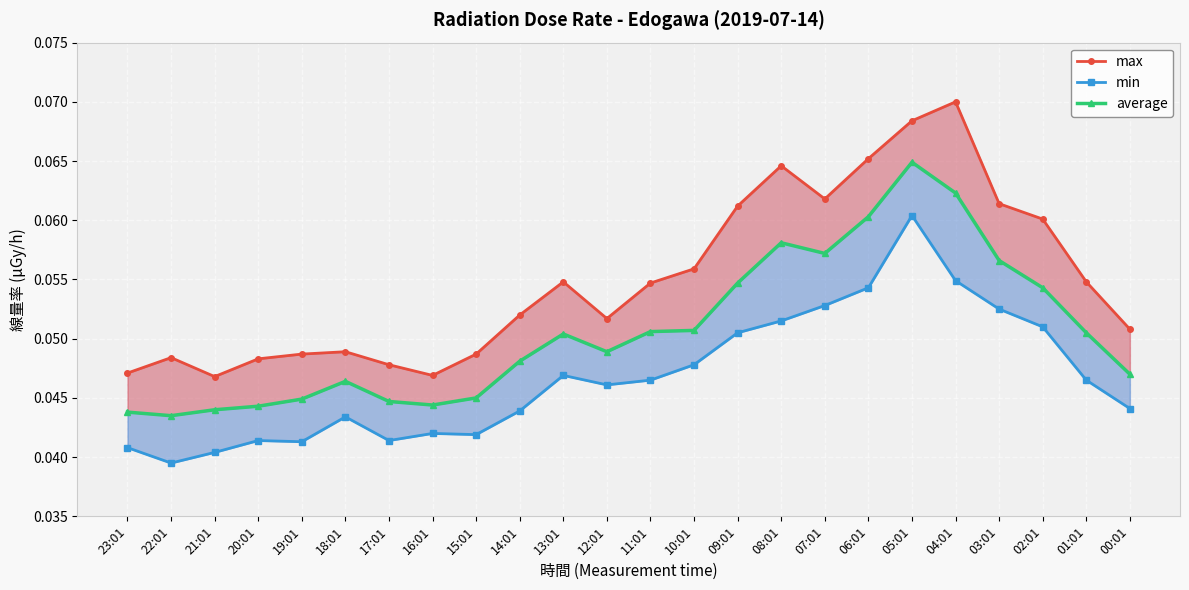

Reading right to left, transcribe all the data shown in this chart.

max: 00:01=0.1	01:01=0.1	02:01=0.1	03:01=0.1	04:01=0.1	05:01=0.1	06:01=0.1	07:01=0.1	08:01=0.1	09:01=0.1	10:01=0.1	11:01=0.1	12:01=0.1	13:01=0.1	14:01=0.1	15:01=0.0	16:01=0.0	17:01=0.0	18:01=0.0	19:01=0.0	20:01=0.0	21:01=0.0	22:01=0.0	23:01=0.0
min: 00:01=0.0	01:01=0.0	02:01=0.1	03:01=0.1	04:01=0.1	05:01=0.1	06:01=0.1	07:01=0.1	08:01=0.1	09:01=0.1	10:01=0.0	11:01=0.0	12:01=0.0	13:01=0.0	14:01=0.0	15:01=0.0	16:01=0.0	17:01=0.0	18:01=0.0	19:01=0.0	20:01=0.0	21:01=0.0	22:01=0.0	23:01=0.0
average: 00:01=0.0	01:01=0.1	02:01=0.1	03:01=0.1	04:01=0.1	05:01=0.1	06:01=0.1	07:01=0.1	08:01=0.1	09:01=0.1	10:01=0.1	11:01=0.1	12:01=0.0	13:01=0.1	14:01=0.0	15:01=0.0	16:01=0.0	17:01=0.0	18:01=0.0	19:01=0.0	20:01=0.0	21:01=0.0	22:01=0.0	23:01=0.0